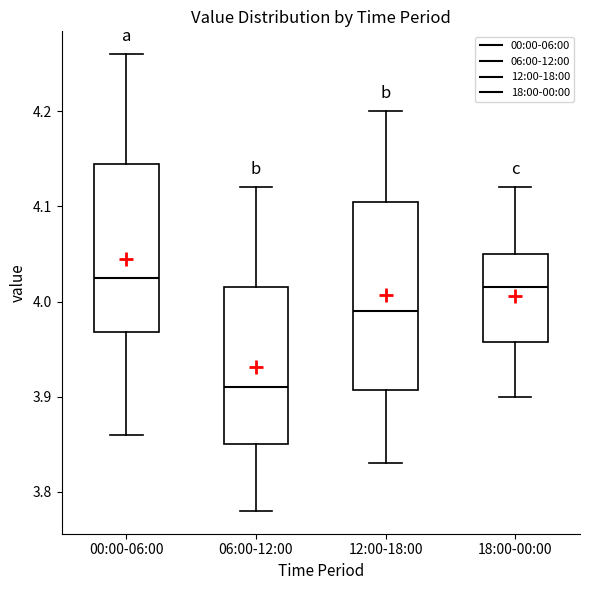

Where does the median line of the box for 00:00-06:00 sit on the y-axis? The values are not printed on the chart, so give them approximately, as read against the axis.

4.03